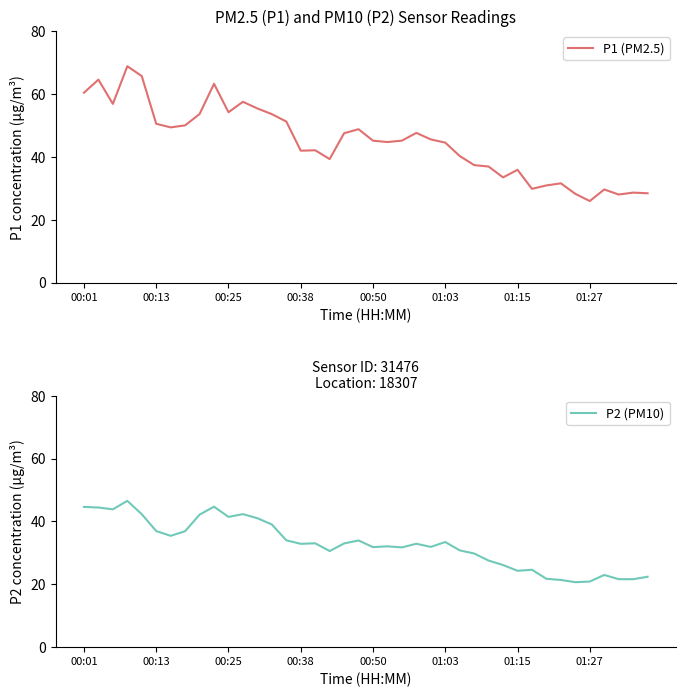

Where does the P2 (PM10) series first go above 32?

00:01